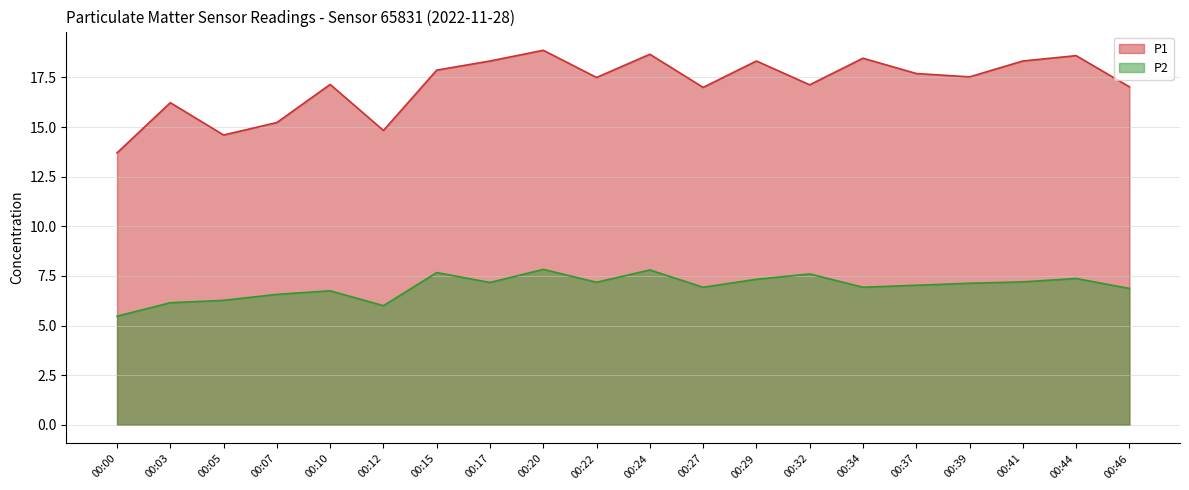

Reading left to right, extract all data points from this chart.

P1: 00:00=13.7	00:03=16.2	00:05=14.6	00:07=15.2	00:10=17.1	00:12=14.8	00:15=17.9	00:17=18.3	00:20=18.9	00:22=17.5	00:24=18.7	00:27=17.0	00:29=18.3	00:32=17.1	00:34=18.5	00:37=17.7	00:39=17.5	00:41=18.3	00:44=18.6	00:46=17.0
P2: 00:00=5.5	00:03=6.2	00:05=6.3	00:07=6.6	00:10=6.8	00:12=6.0	00:15=7.7	00:17=7.2	00:20=7.8	00:22=7.2	00:24=7.8	00:27=6.9	00:29=7.3	00:32=7.6	00:34=6.9	00:37=7.0	00:39=7.1	00:41=7.2	00:44=7.4	00:46=6.9